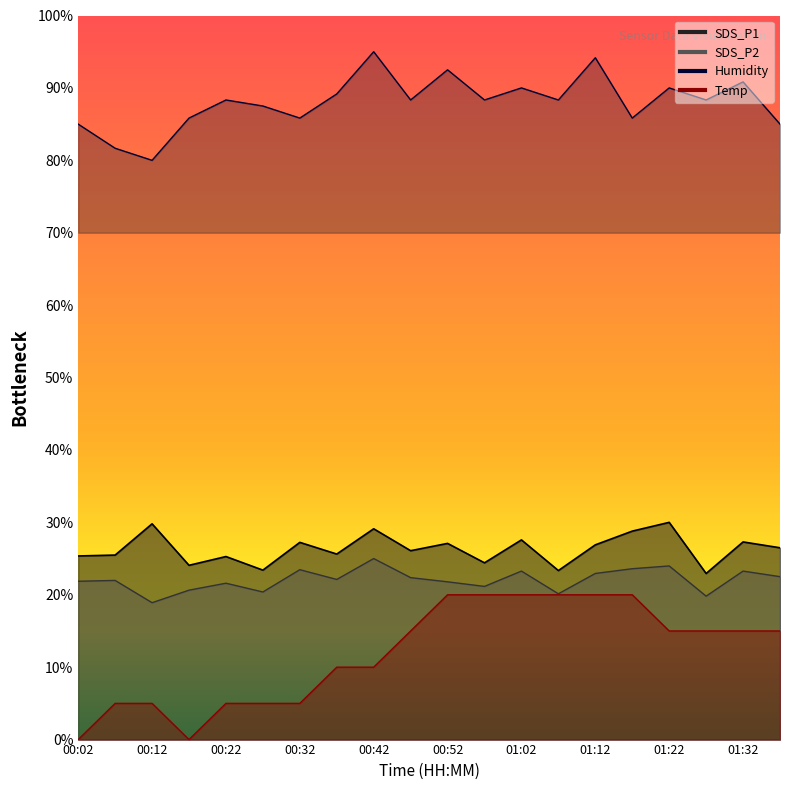

What is the total value across all series at 00:22?

140.2